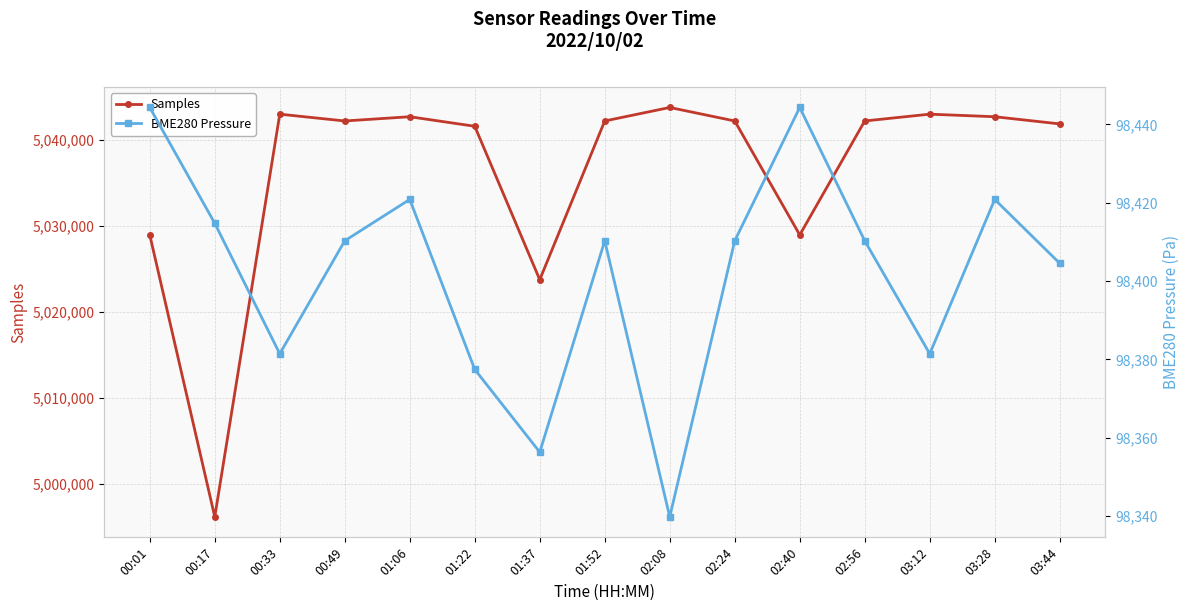

What is the sum of the Samples values at 03:12 and 01:52?

10085241